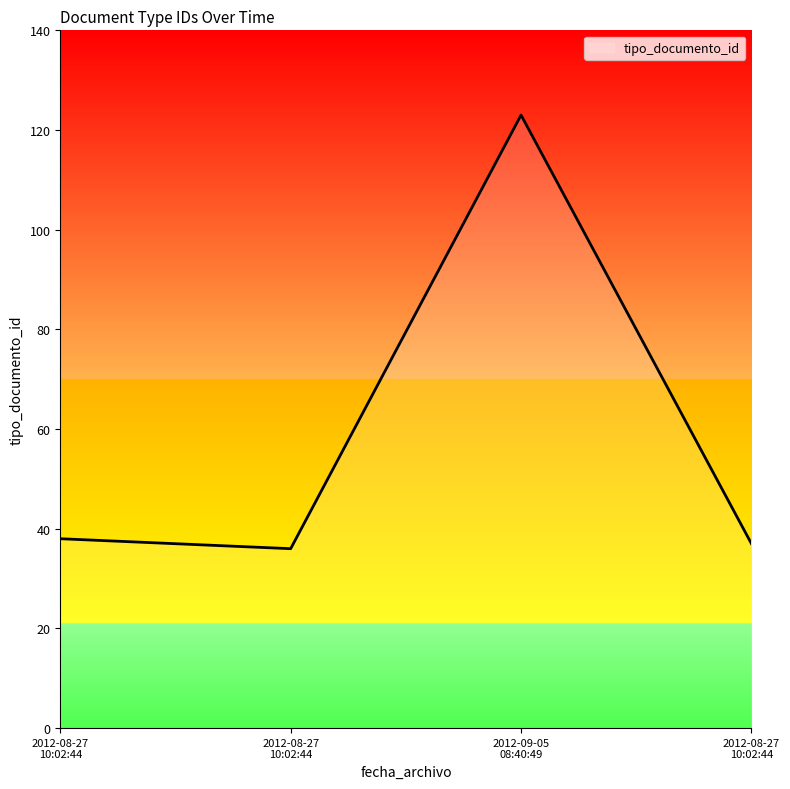

Rank the categories by value from lowest to highest.

2012-08-27 10:02:44, 2012-08-27 10:02:44, 2012-08-27 10:02:44, 2012-09-05 08:40:49